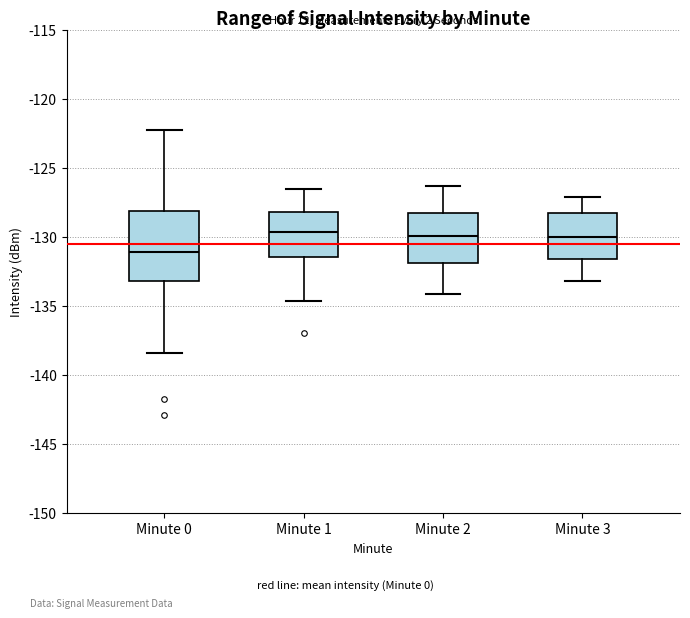

Reading left to right, transcribe this box plot: for each box, give where its median line is, the range the box spans, and where its two whiskers end, as read against the y-axis. The values are not printed on the chart, so give them approximately, as read against the axis.

Minute 0: median -131.0, box -133.0 to -128.0, whiskers -138.5 to -122.5
Minute 1: median -129.5, box -131.5 to -128.0, whiskers -134.5 to -126.5
Minute 2: median -130.0, box -132.0 to -128.5, whiskers -134.0 to -126.5
Minute 3: median -130.0, box -131.5 to -128.5, whiskers -133.0 to -127.0